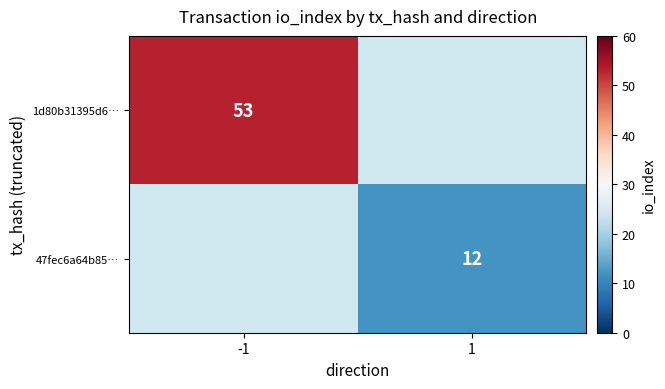

At how many categories does at least one series exceed 22?

1